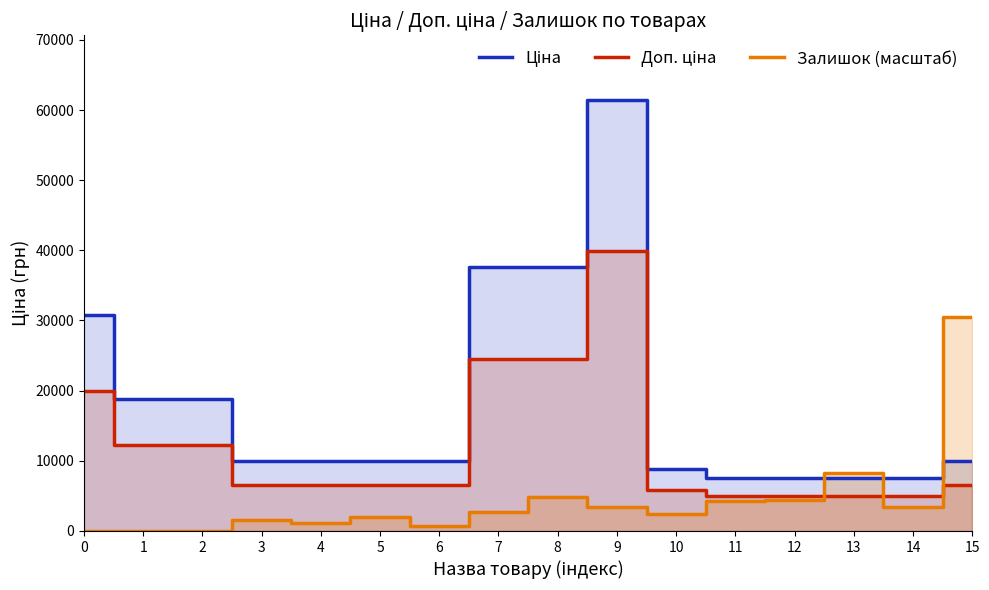

Count the number of data series in this chart.

3